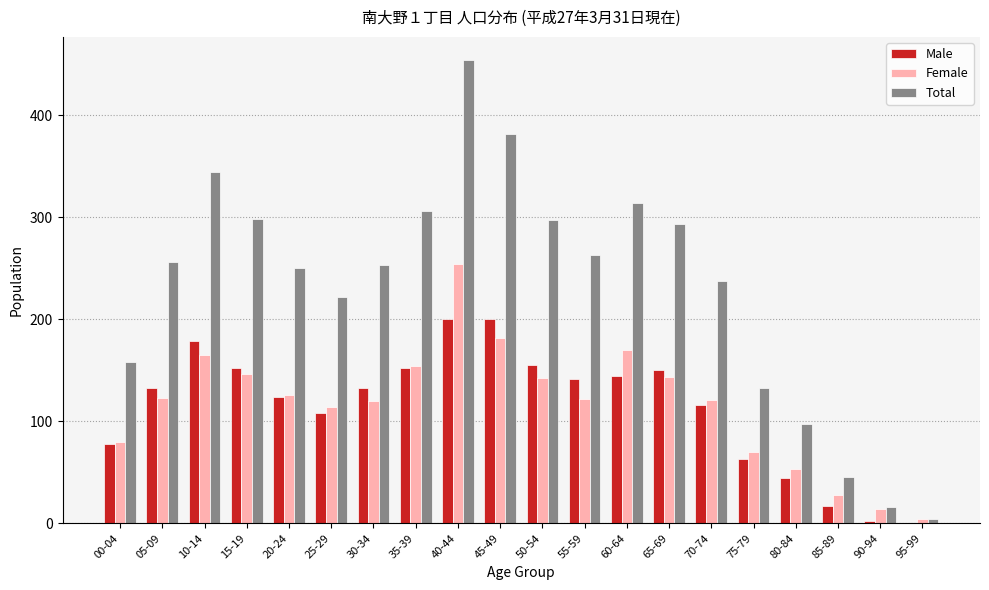

The value of Total at 65-69 is 293. True or false?

True